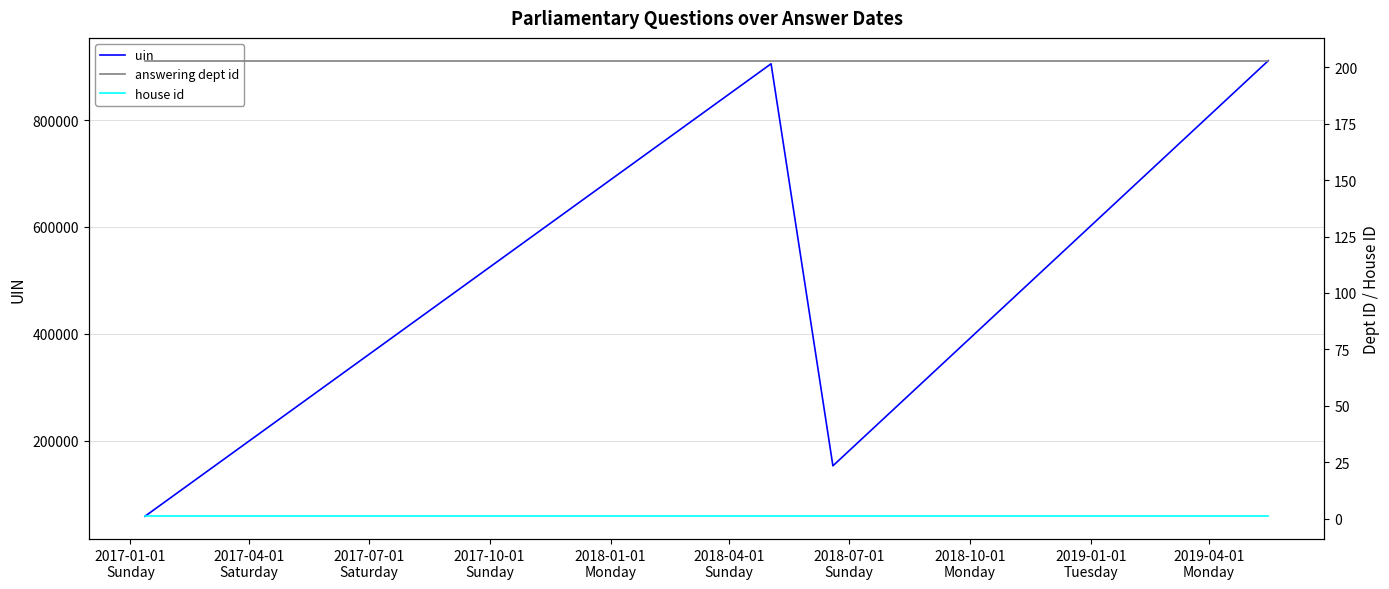

How many interior local peaks does the uin series have?

1